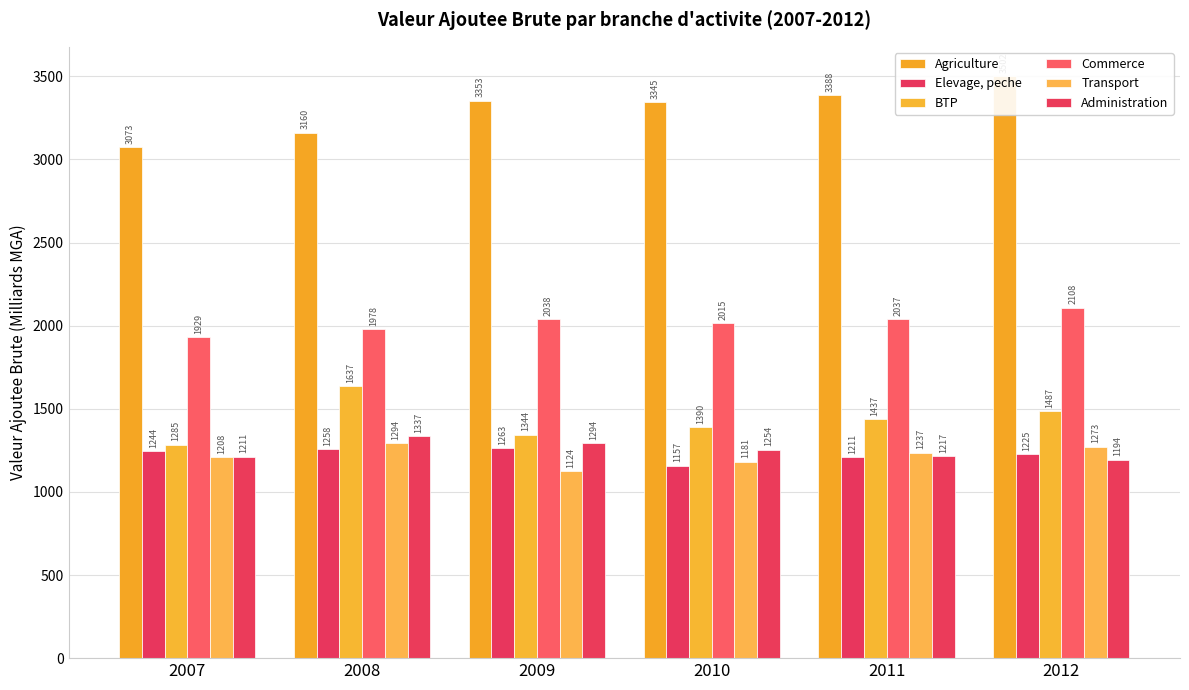

What is the sum of all Transport values?

7317.0